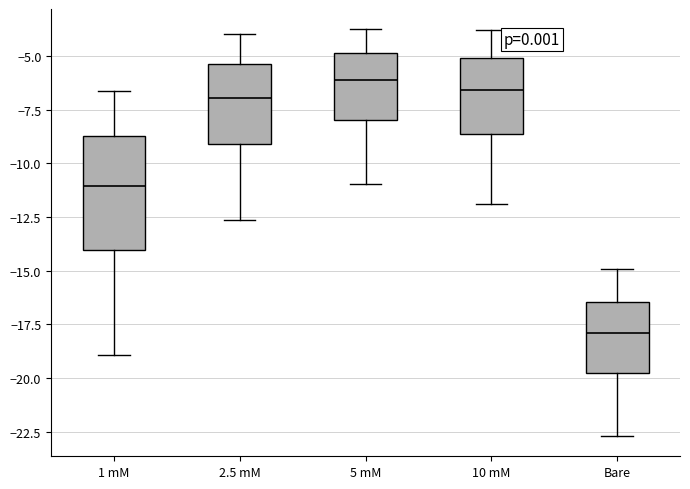

Comparing the boxes themselves (not the whiskers), which one is the tallest?

1 mM